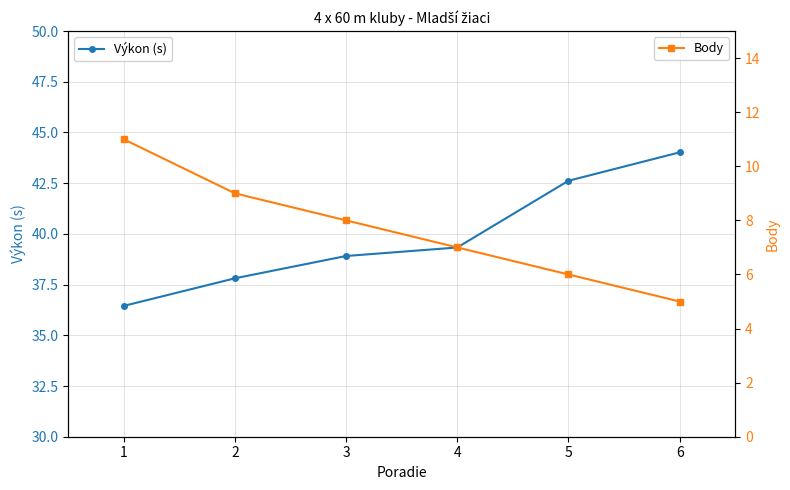

True or false: Výkon (s) has more than 1 interior local peaks.

False